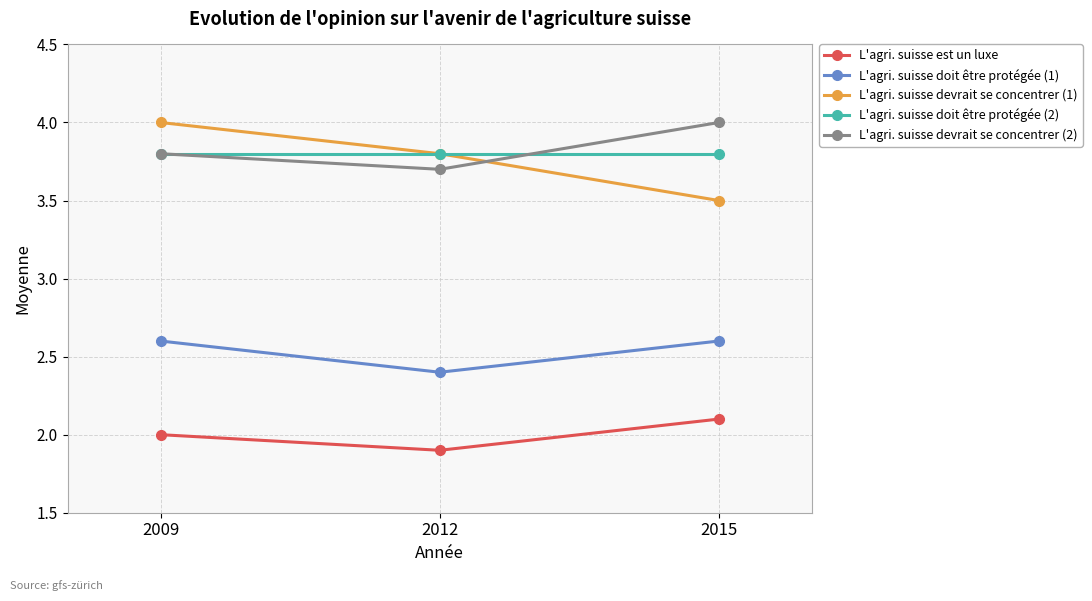

Reading right to left, list all the values displayed in this chart.

L'agri. suisse est un luxe: 2.1	1.9	2.0
L'agri. suisse doit être protégée (1): 2.6	2.4	2.6
L'agri. suisse devrait se concentrer (1): 3.5	3.8	4.0
L'agri. suisse doit être protégée (2): 3.8	3.8	3.8
L'agri. suisse devrait se concentrer (2): 4.0	3.7	3.8